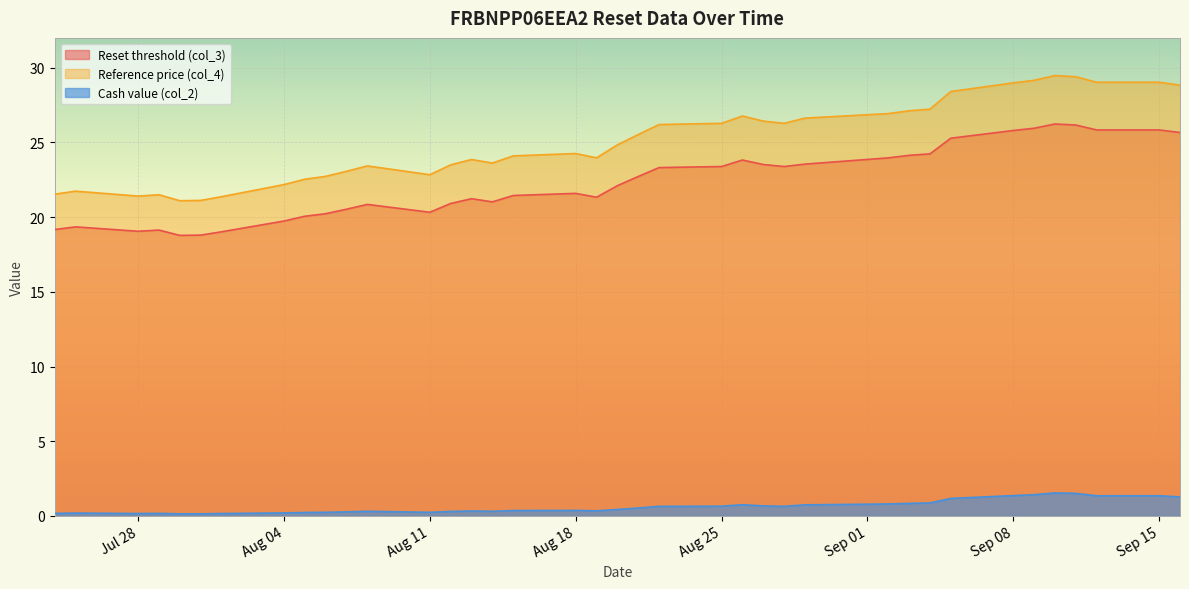

What position from the left is 2025-08-22?

22